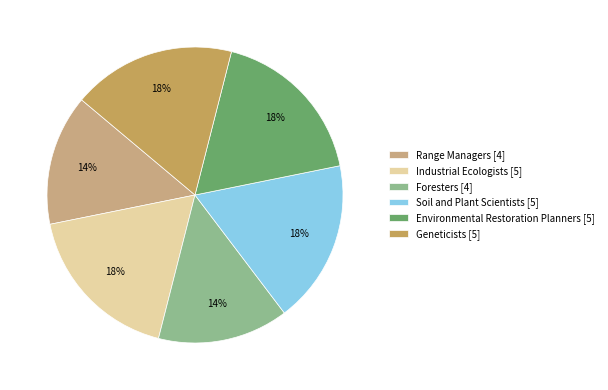

True or false: Industrial Ecologists accounts for 18% of the total.

True